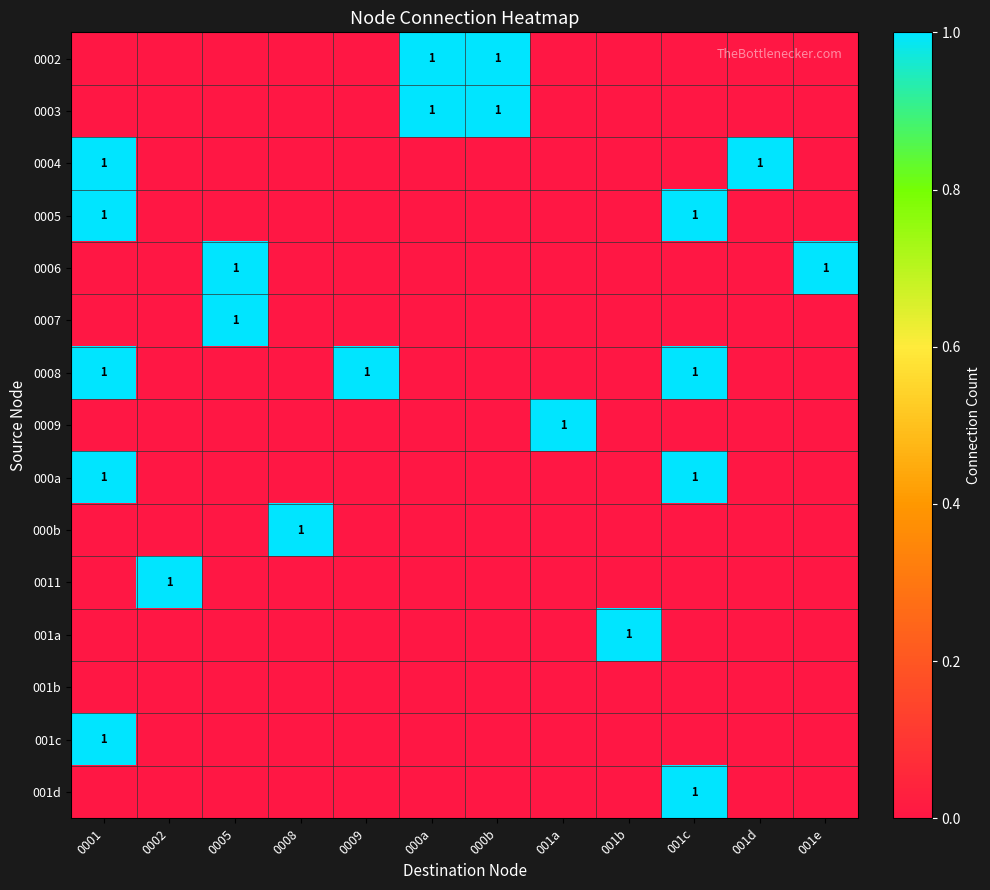

The value of 0002 at 000a is 1. True or false?

True